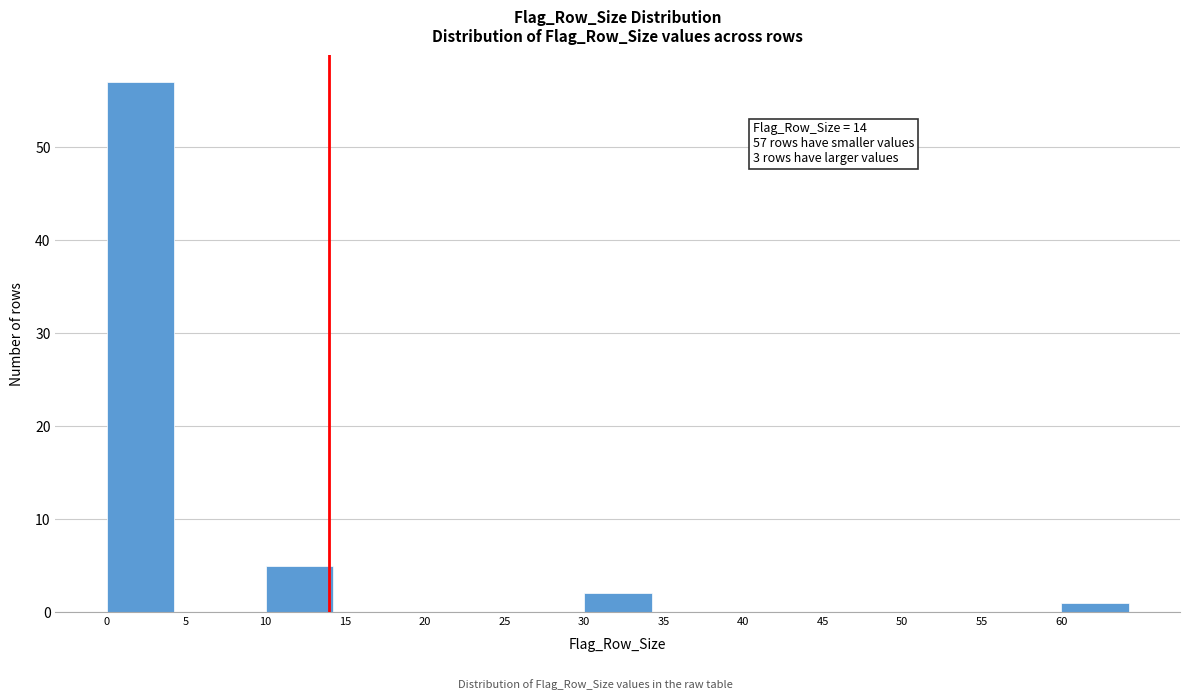

Over which range of the x-axis is the bar tallest?

0 to 5